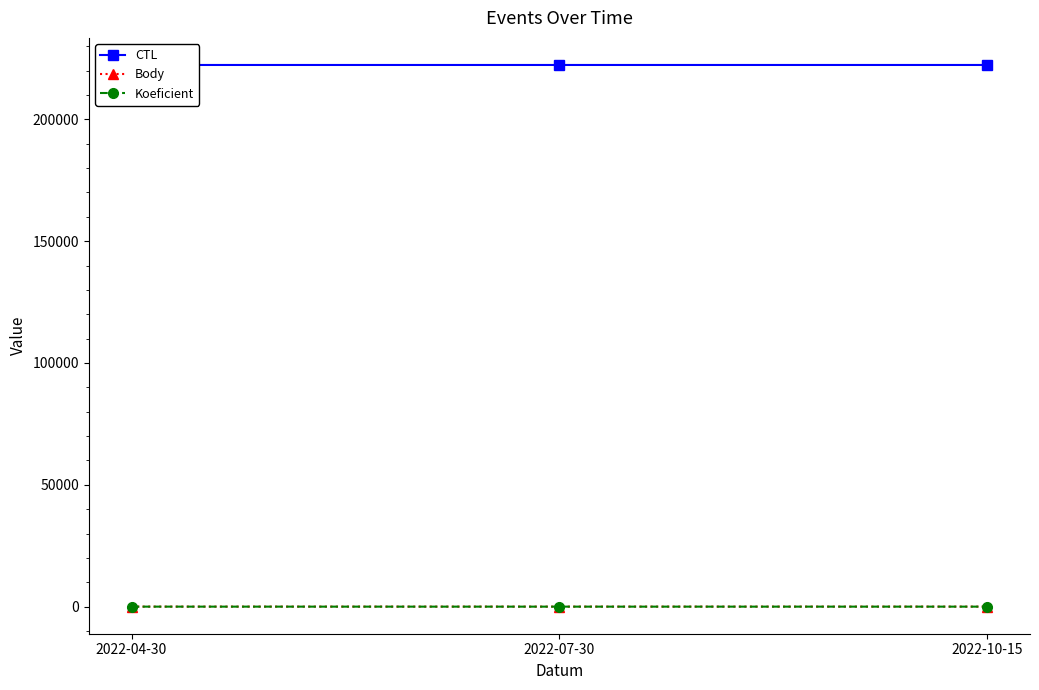

The value of Koeficient at 2022-10-15 is 4. True or false?

True